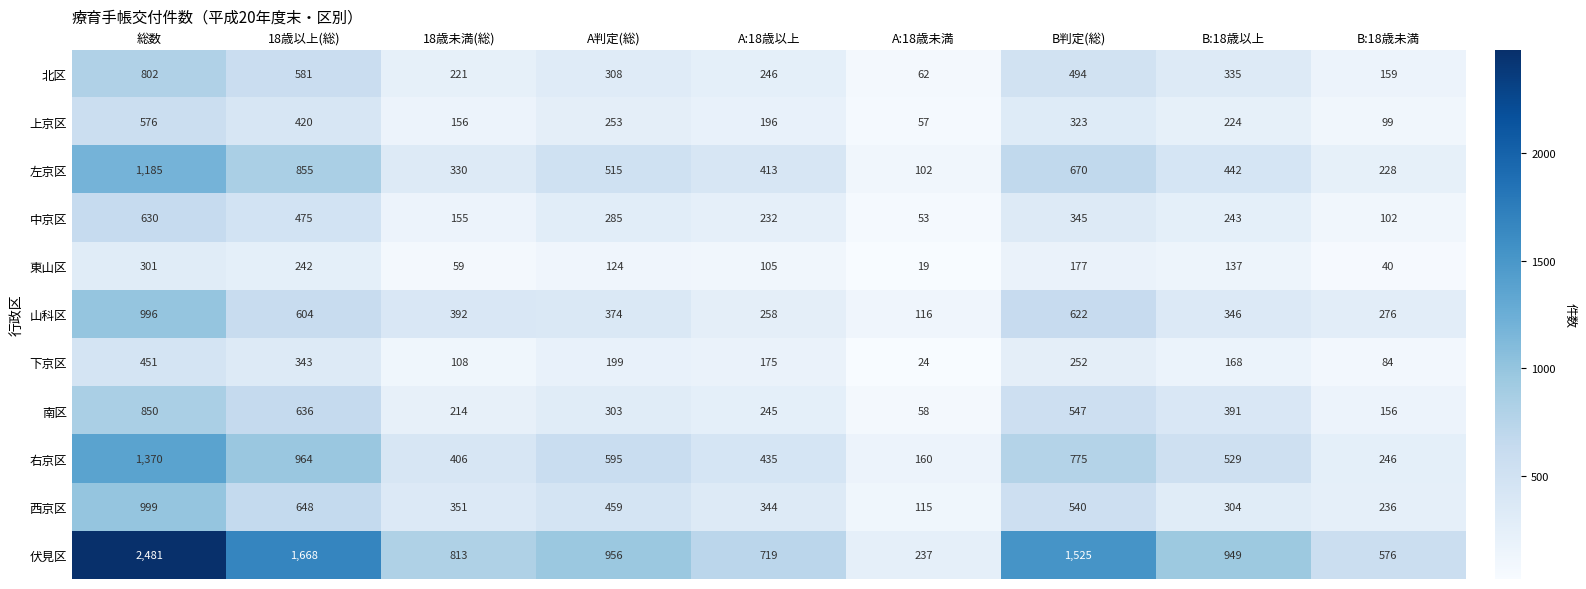

Read the 右京区 value at A判定(総), to the nearest 10.

600